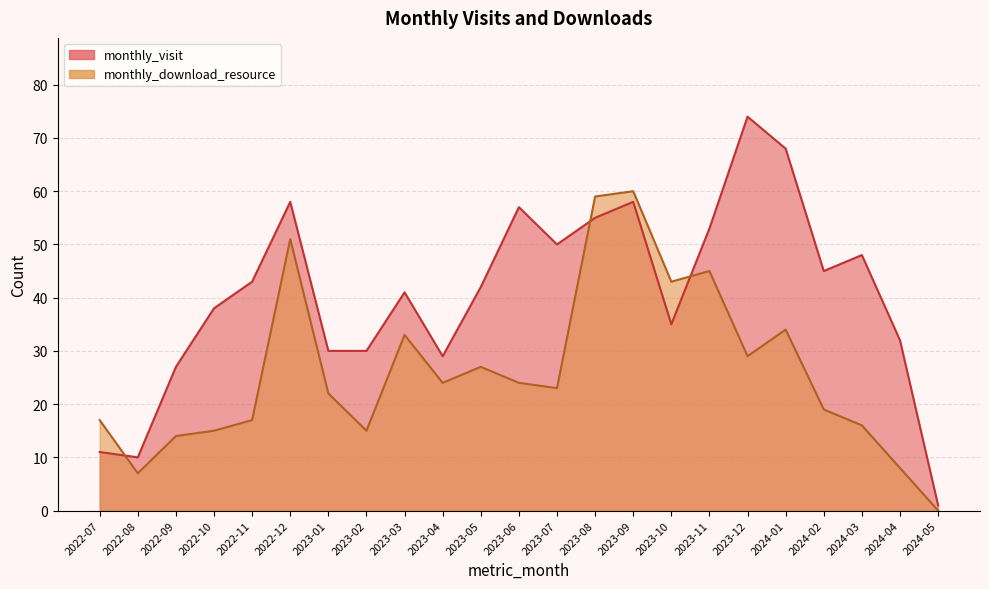

After their last crossing, which series has the higher values: monthly_download_resource or monthly_visit?

monthly_visit